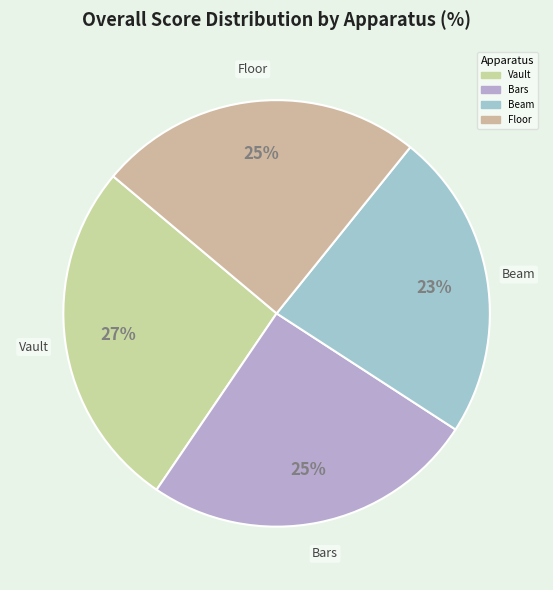

Is there any slice that represents more than half of the pie?

No